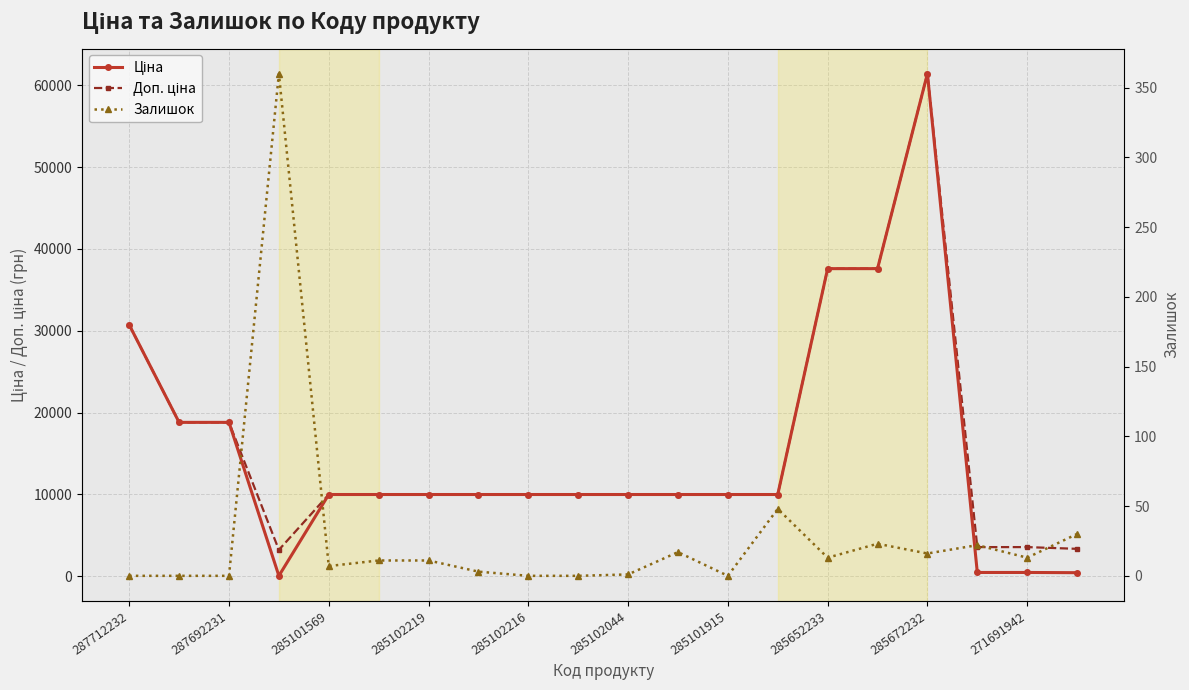

Reading left to right, extract all data points from this chart.

Ціна: 30717.1	18796.8	18796.8	32.0	9975.0	9975.0	9975.0	9975.0	9975.0	9975.0	9975.0	9975.0	9975.0	9975.0	37593.6	37593.6	61434.3	443.1	443.1	416.6
Доп. ціна: 30717.1	18796.8	18796.8	3205.0	9975.0	9975.0	9975.0	9975.0	9975.0	9975.0	9975.0	9975.0	9975.0	9975.0	37593.6	37593.6	61434.3	3545.0	3545.0	3332.5
Залишок: 0.0	0.0	0.0	360.0	7.0	11.0	11.0	3.0	0.0	0.0	1.0	17.0	0.0	48.0	13.0	23.0	16.0	22.0	13.0	30.0